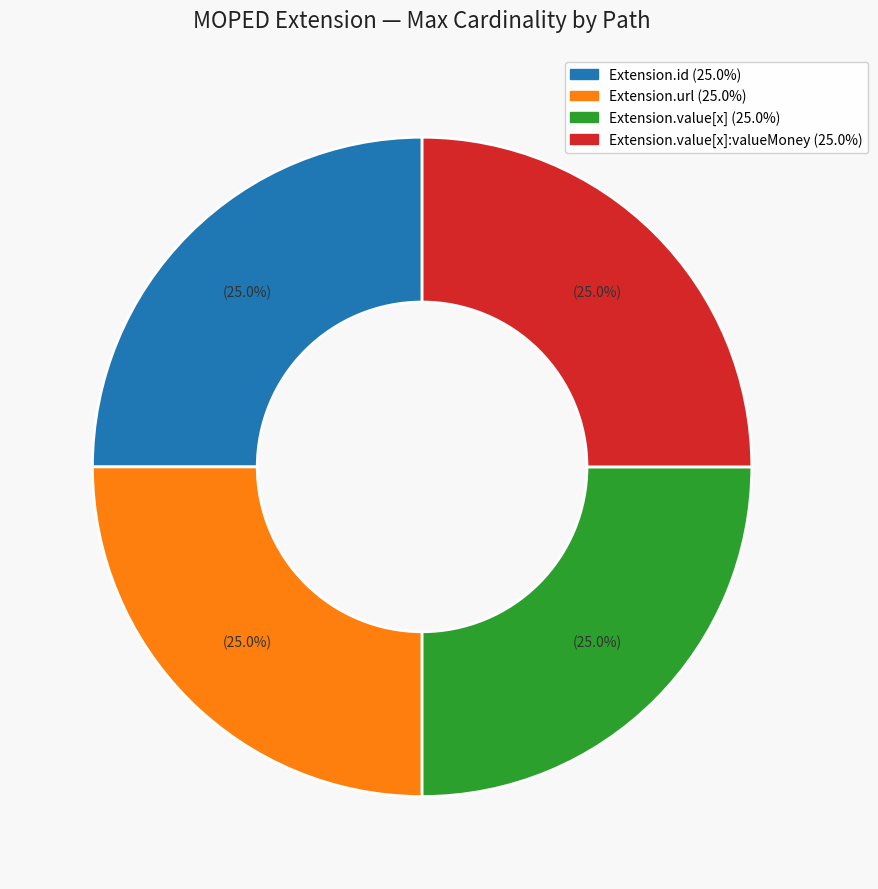

Is there a majority slice in this chart?

No